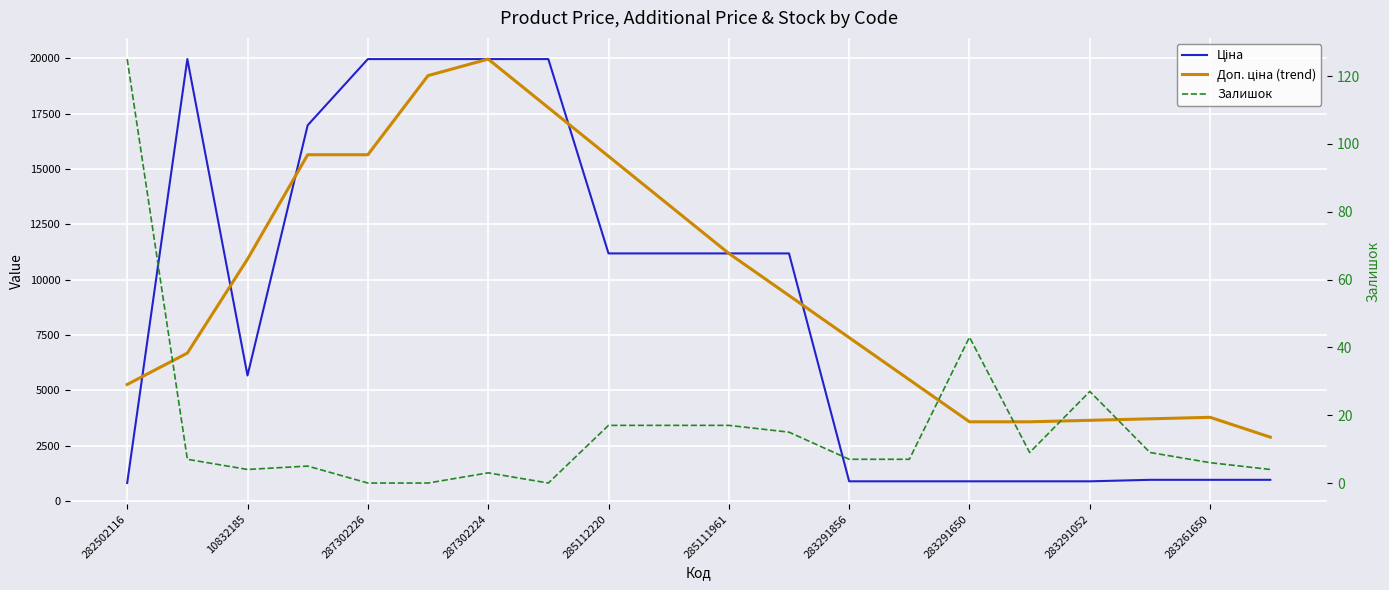

What is the value of the Ціна point at the 10th from the left?

11188.2